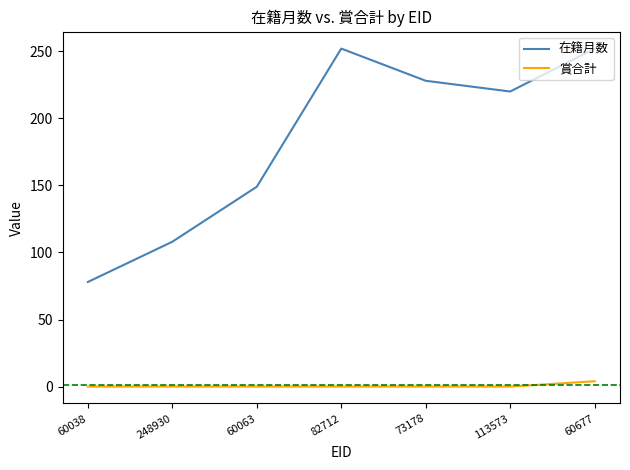

What is the total value across all series at 82712?

252